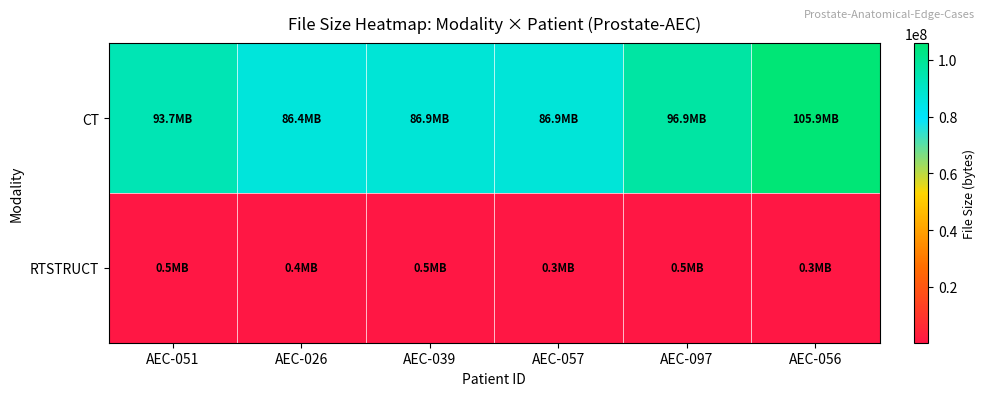

Reading left to right, list all the values displayed in this chart.

CT: AEC-051=93739018	AEC-026=86367202	AEC-039=86901228	AEC-057=86892832	AEC-097=96900160	AEC-056=105860912
RTSTRUCT: AEC-051=459772	AEC-026=425034	AEC-039=472798	AEC-057=349238	AEC-097=450190	AEC-056=335972